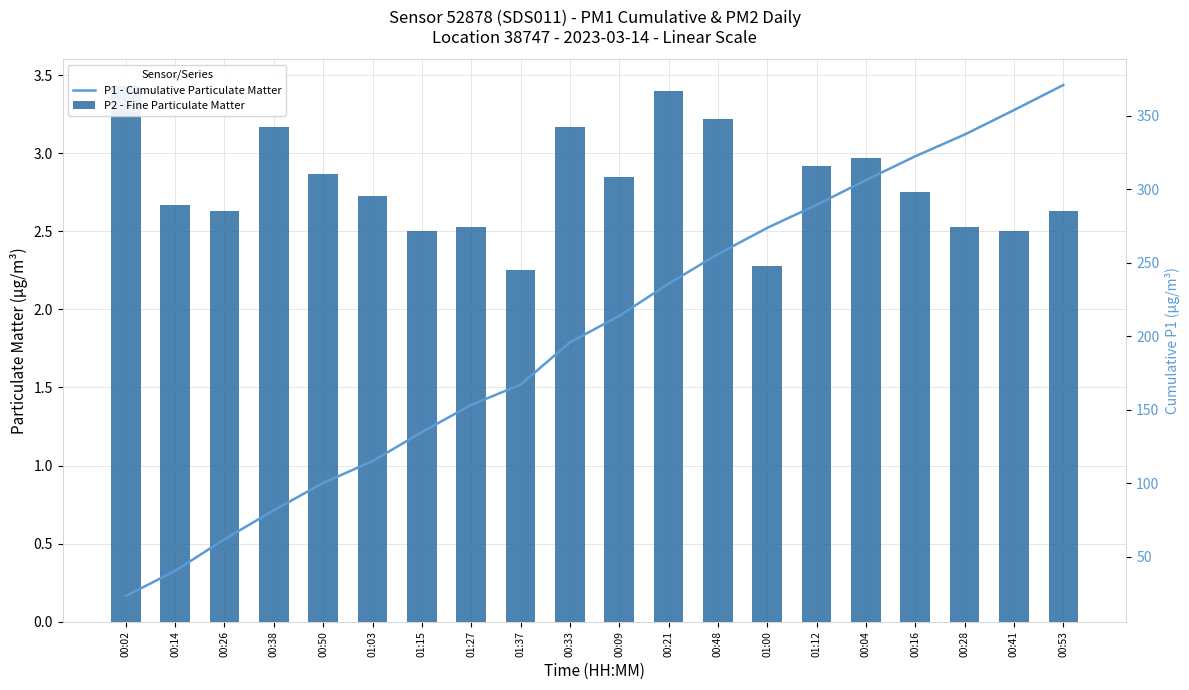

Is it true that P1 - Cumulative Particulate Matter equals 35.0 at 01:15?

False